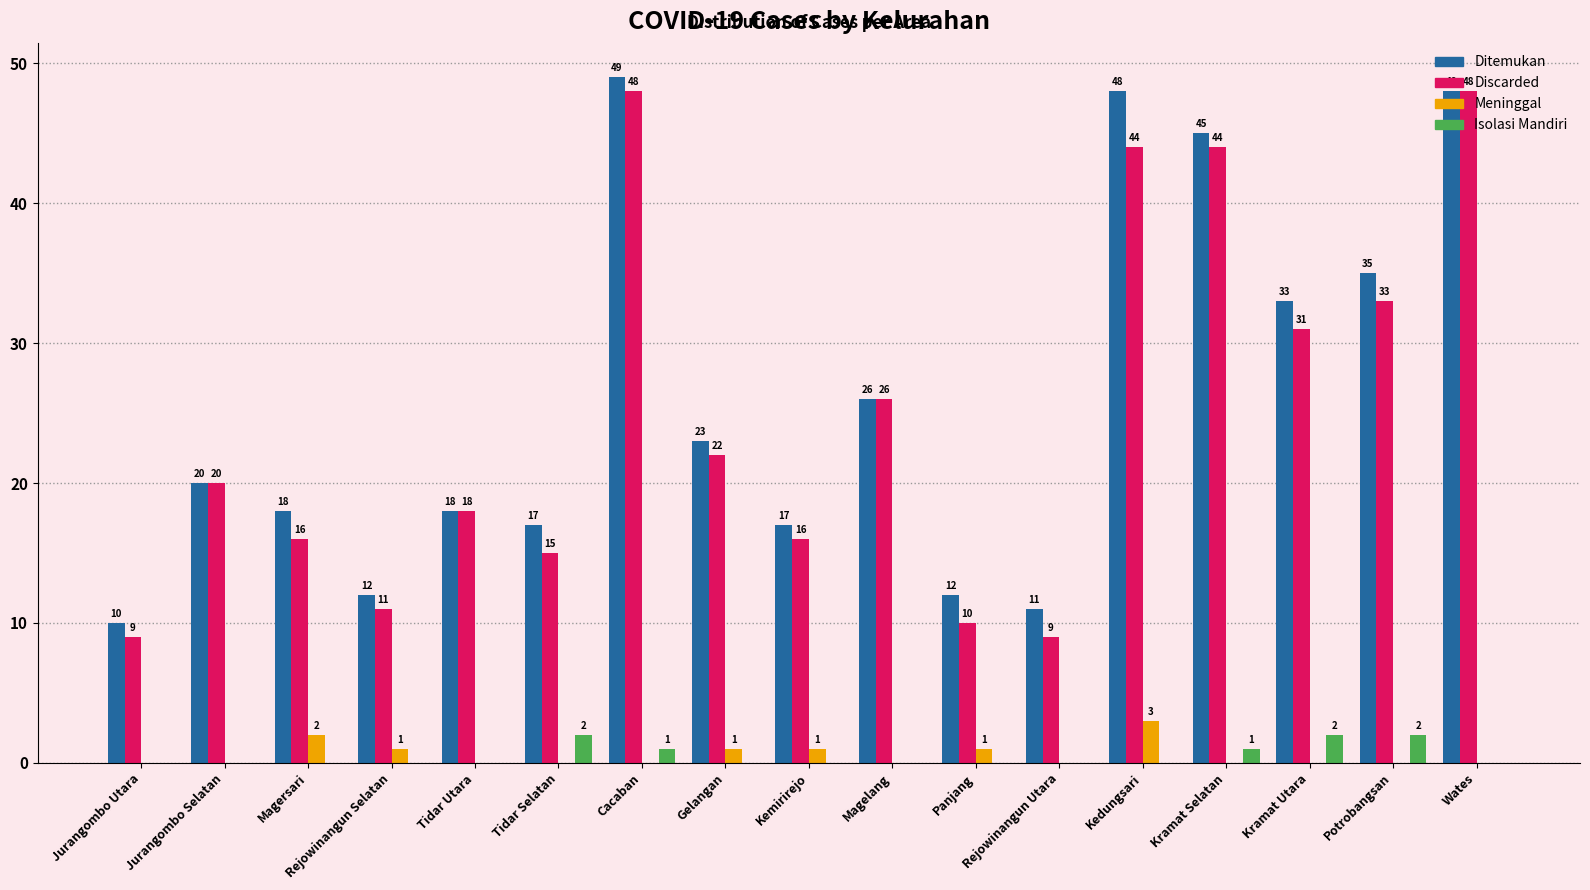

What is the sum of the Ditemukan values at Cacaban and Tidar Utara?

67